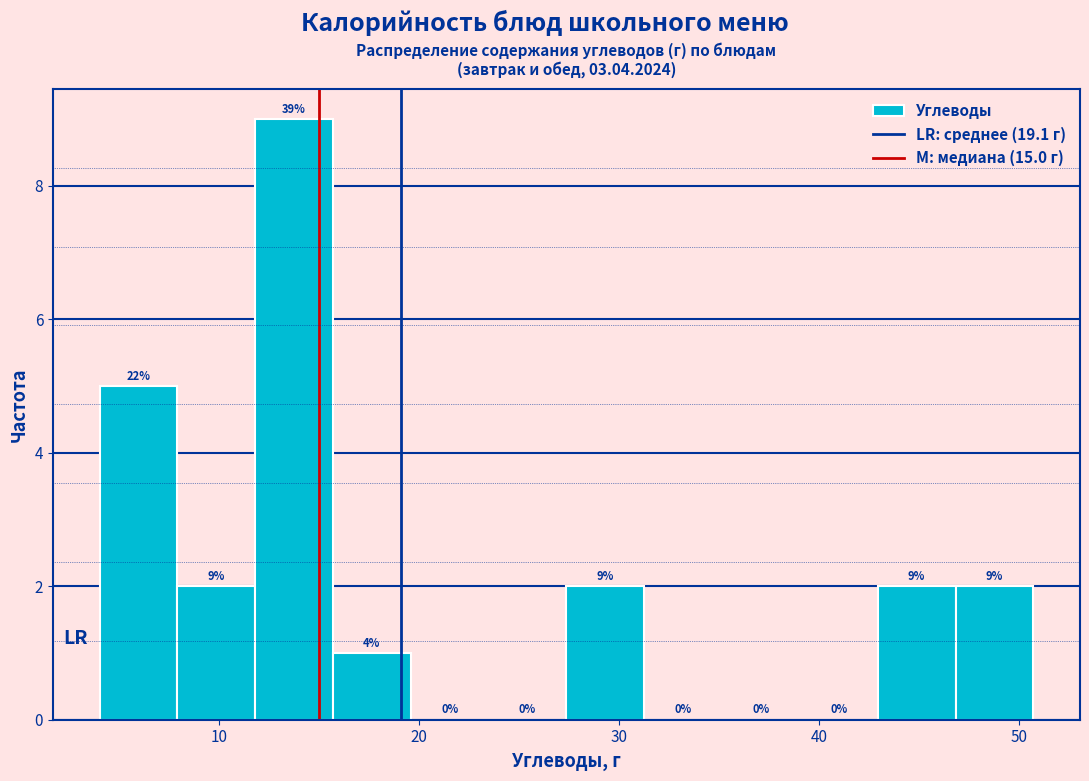

Read against the x-axis, roughly where is the centre of the tallest bar?

14